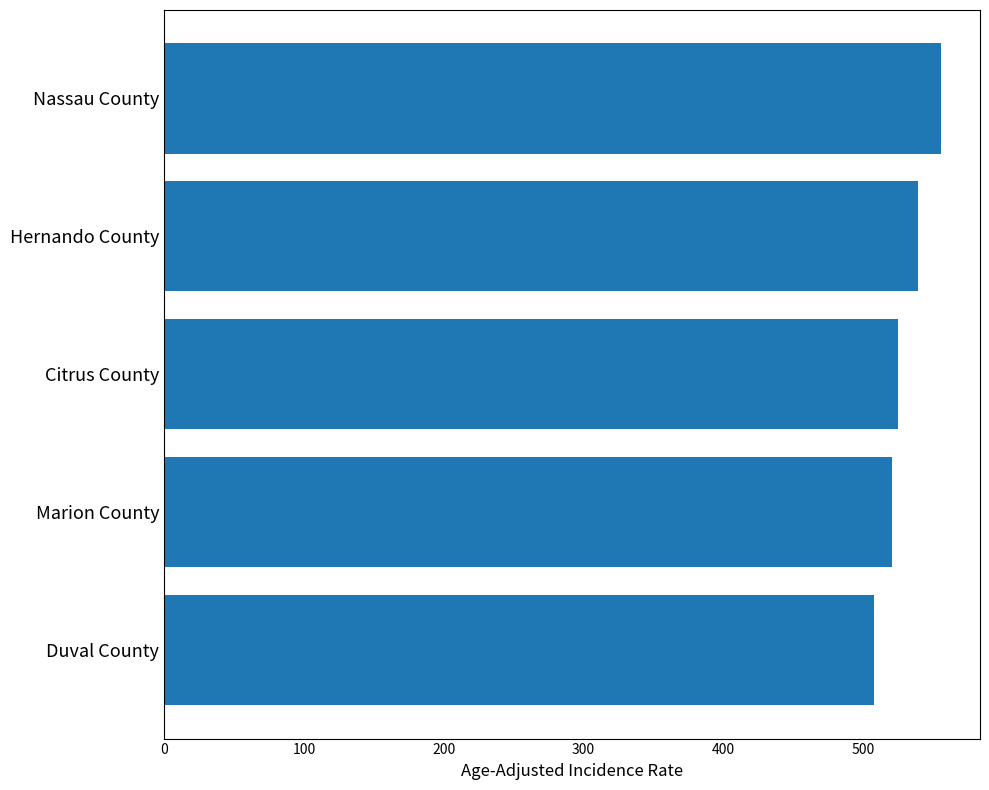

The value at Marion County is 802.0. True or false?

False